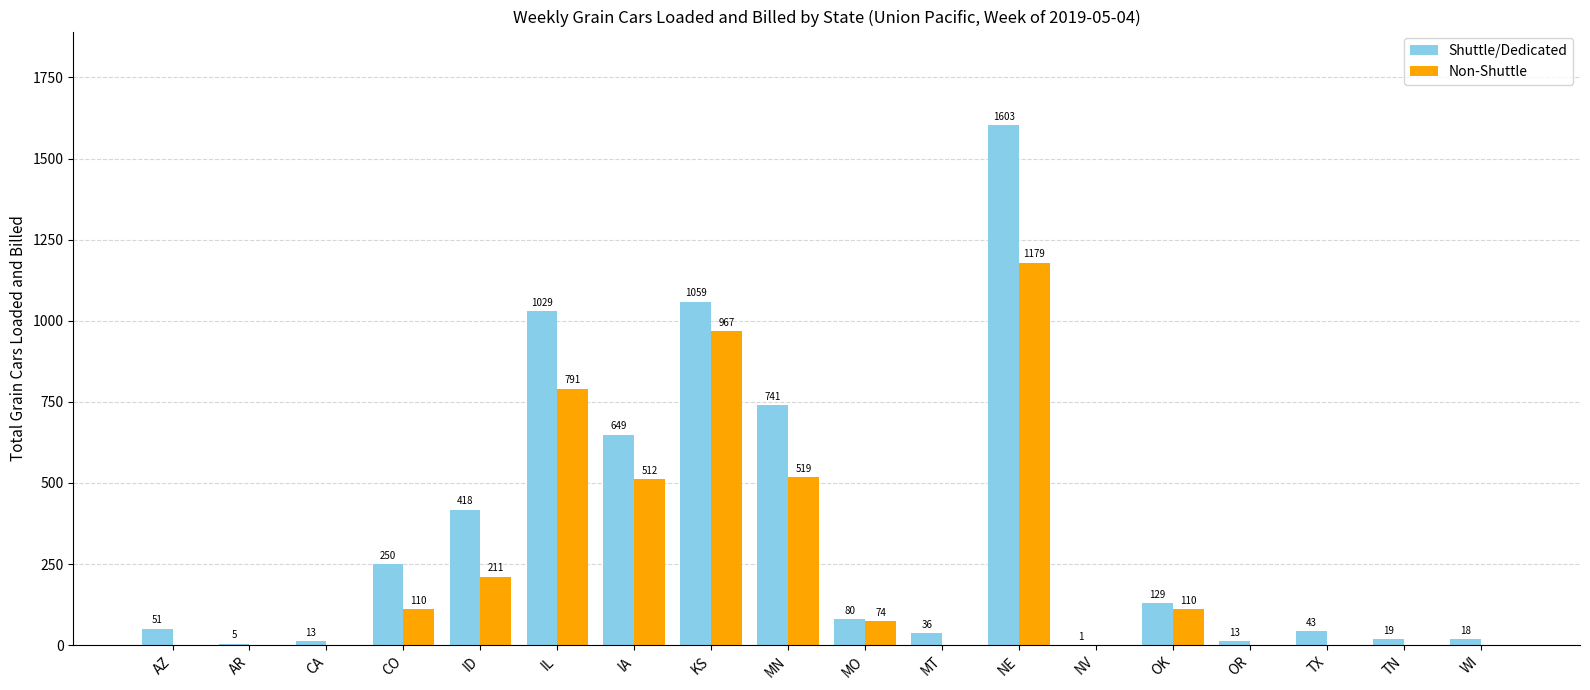

What is the sum of all Shuttle/Dedicated values?

6157